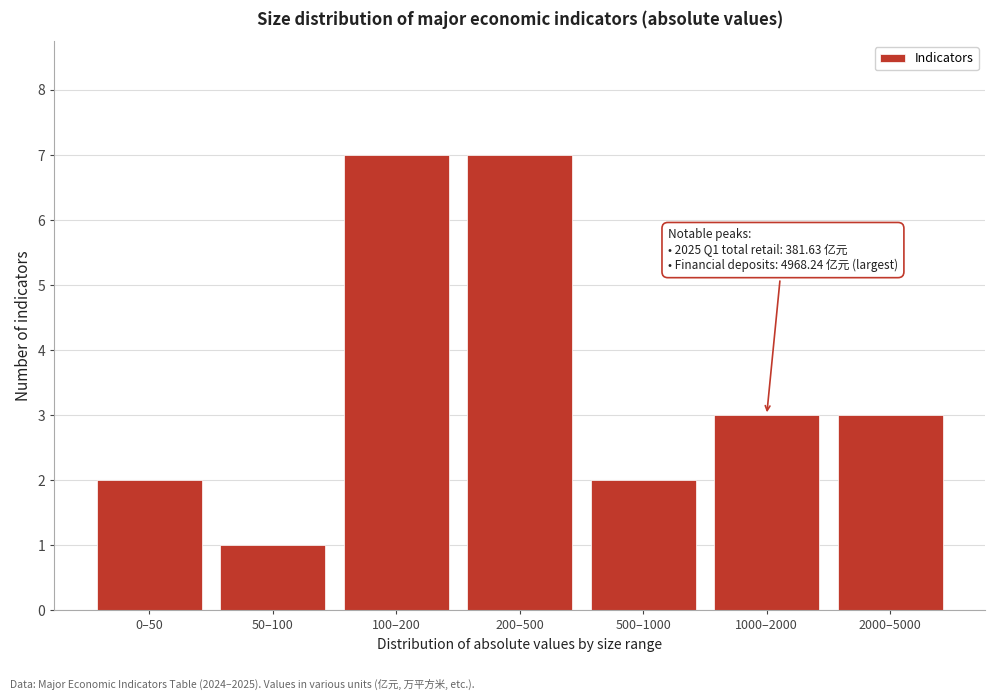

Reading left to right, transcribe all the data shown in this chart.

2	1	7	7	2	3	3